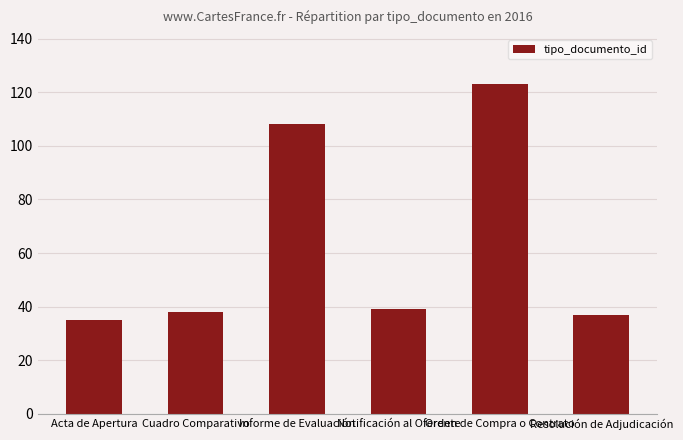

Count the number of data series in this chart.

1